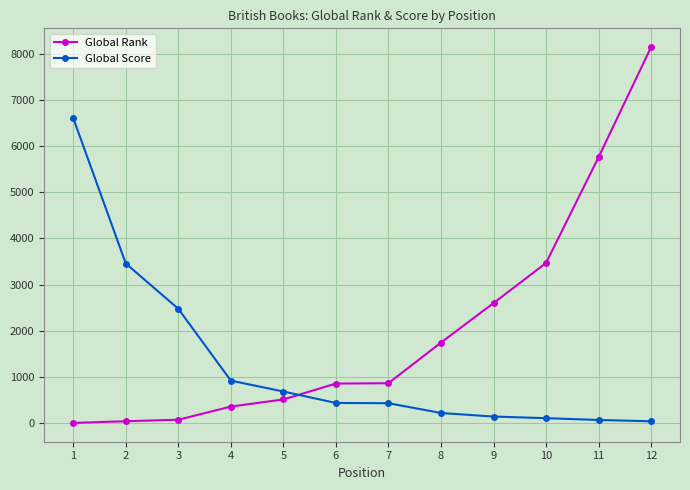

At 6, list the series in order from largest to smallest.

Global Rank, Global Score